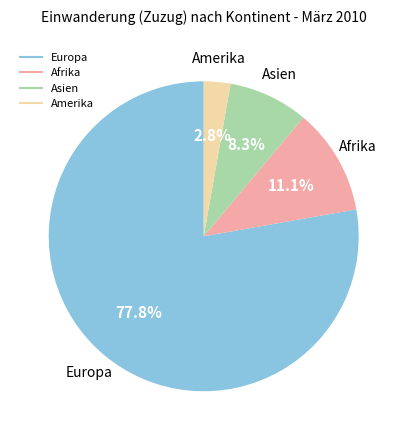

Does any single category account for the majority?

Yes